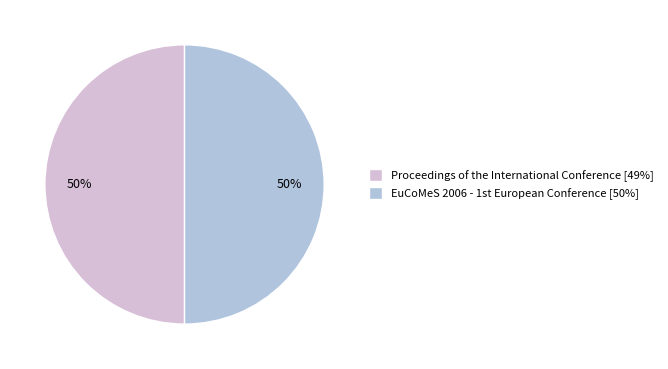

Is it true that Proceedings of the International Conference [49%] is 50% of the pie?

True